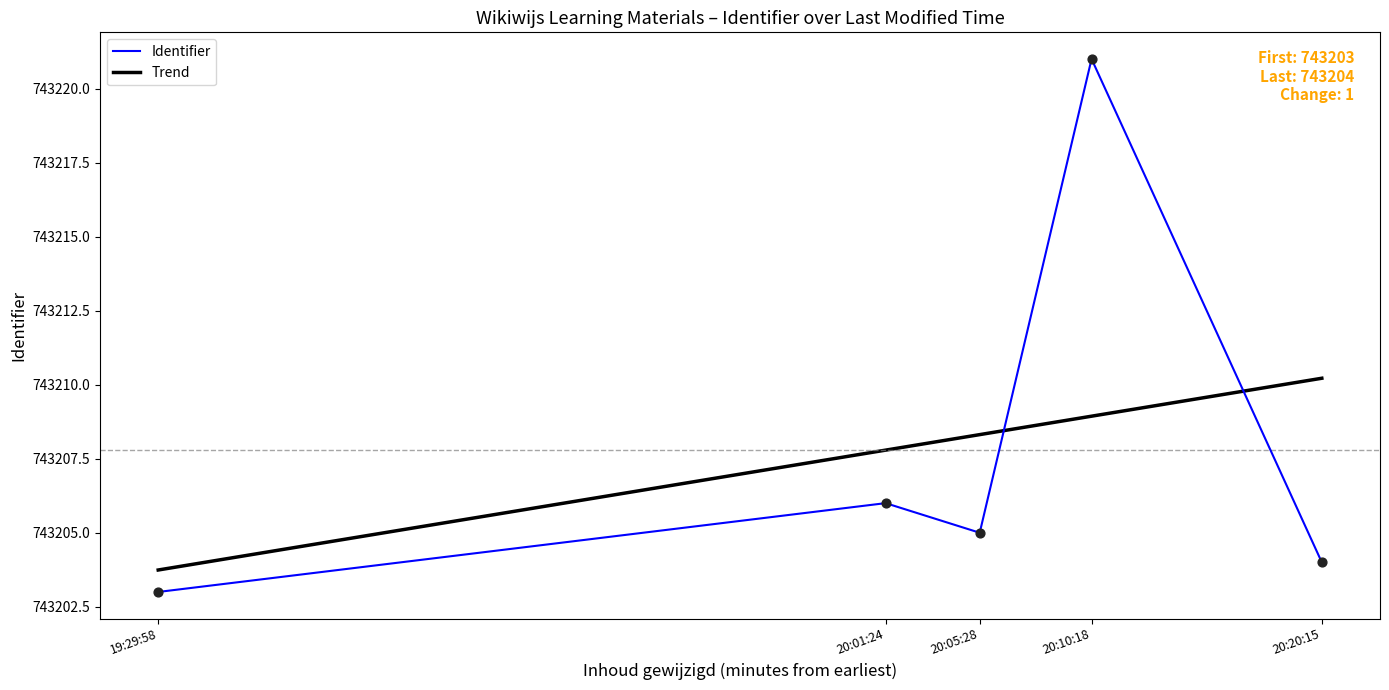

Between 19:29:58 and 20:01:24, which series saw the biggest shift?

Trend